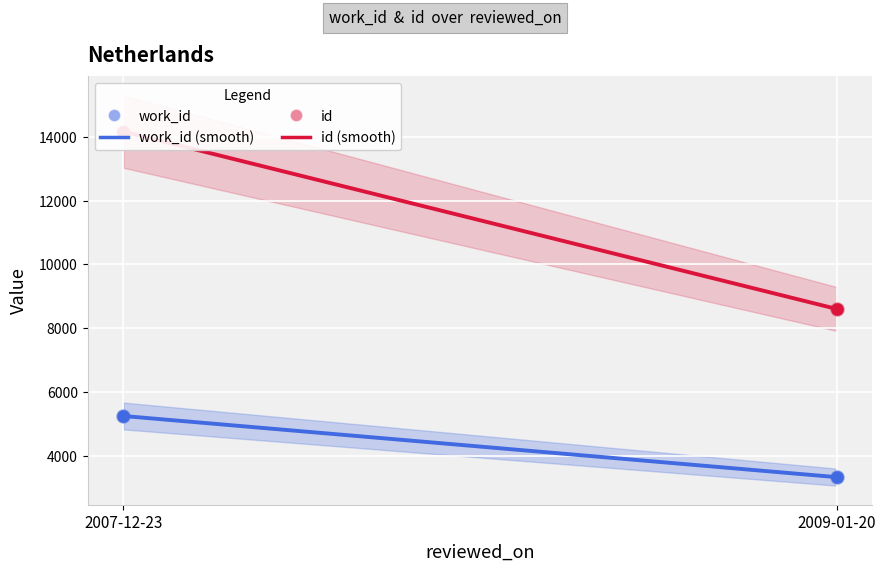

At which category is the sum across all series the highest?

2007-12-23